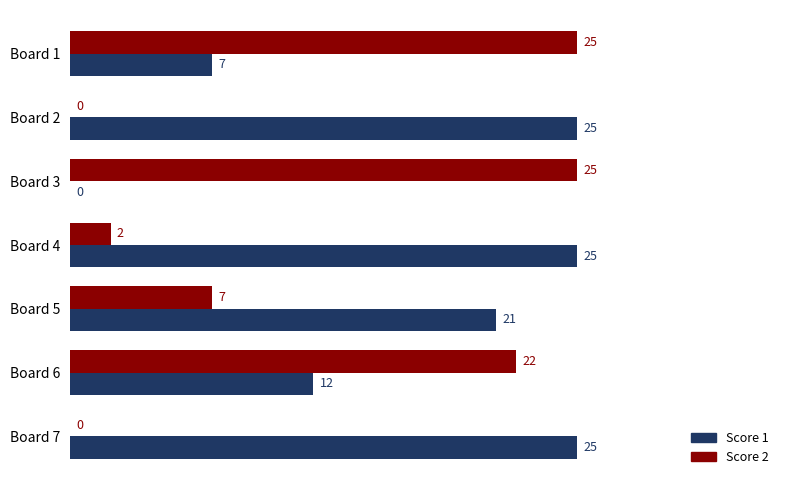

How many data points does each series have?

7